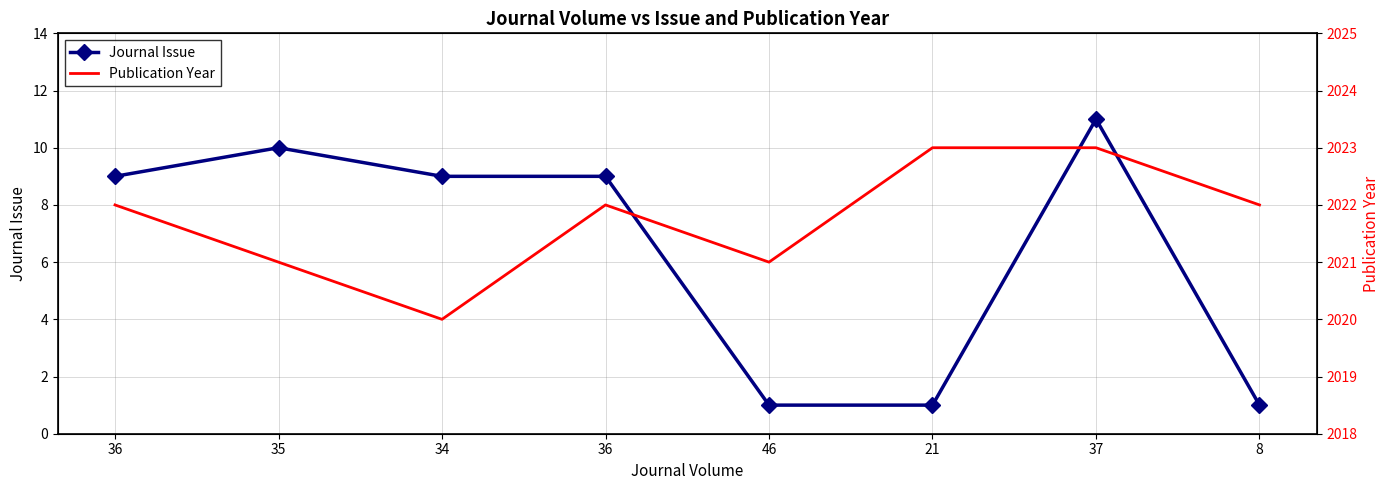

At which label does Publication Year first exceed 2022?

21